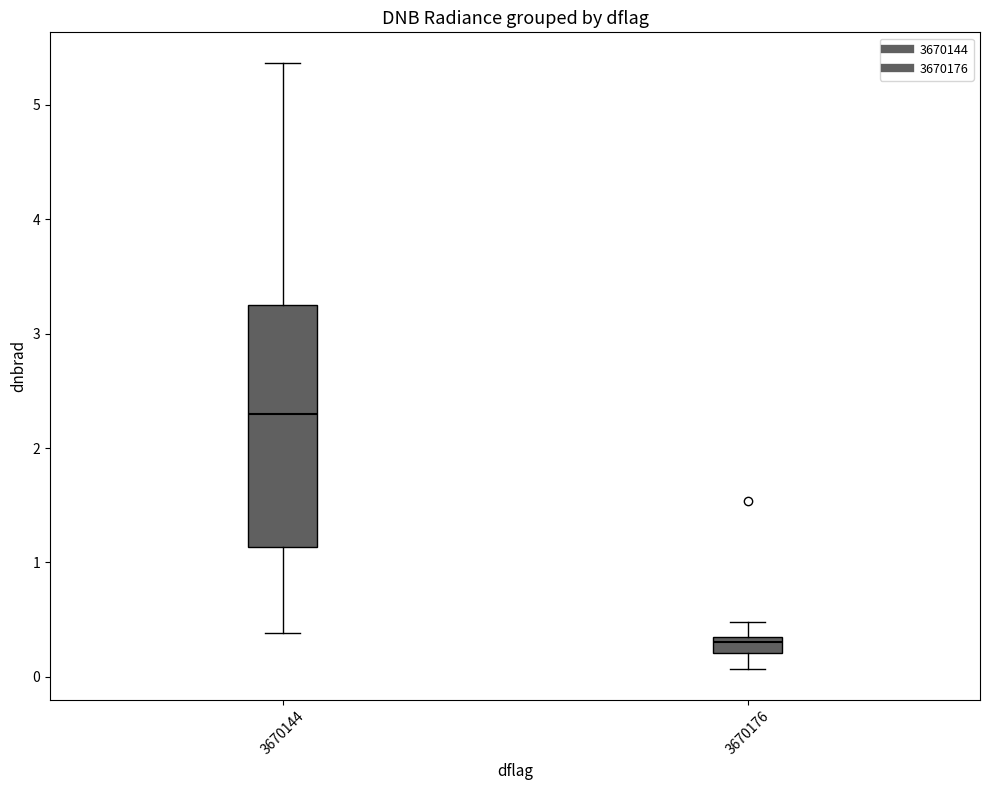

Where does the median line of the box at x = 3670144 sit on the y-axis? The values are not printed on the chart, so give them approximately, as read against the axis.

2.3